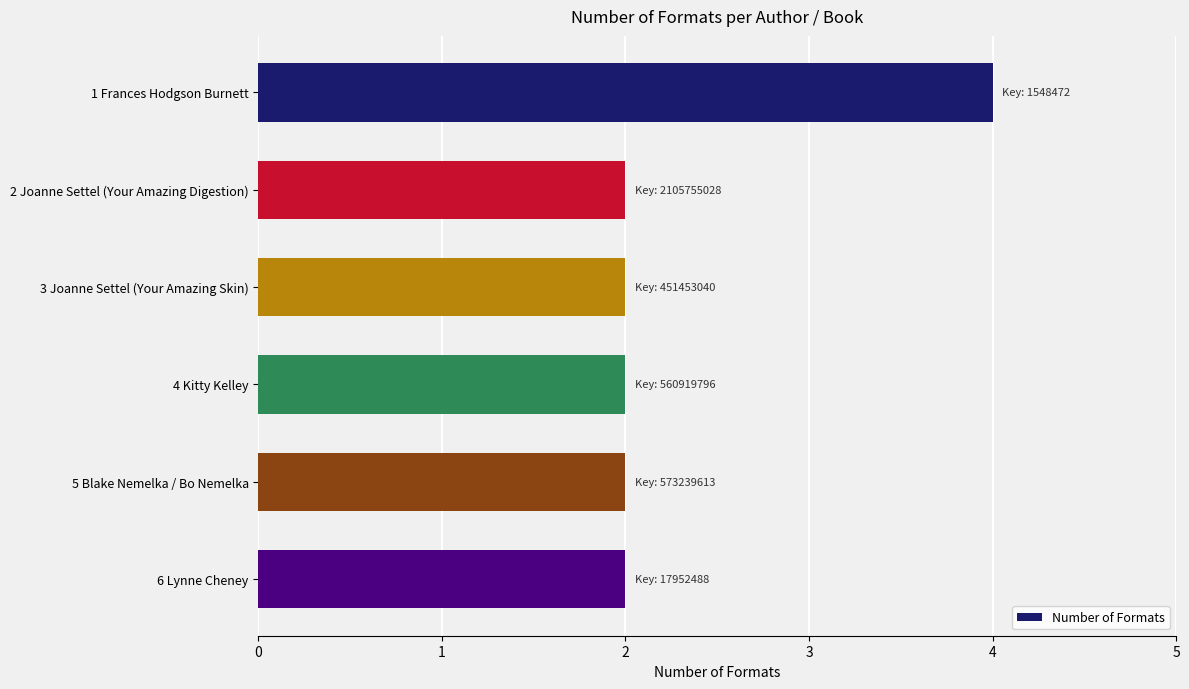

Is it true that the value at 1 Frances Hodgson Burnett is 4?

True